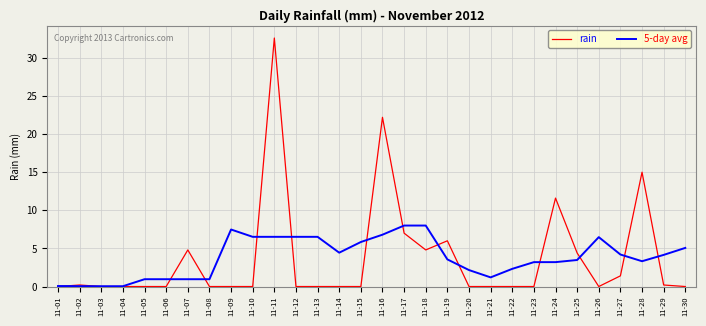

Is the value of 5-day avg at 11-25 greater than the value of rain at 11-01?

Yes